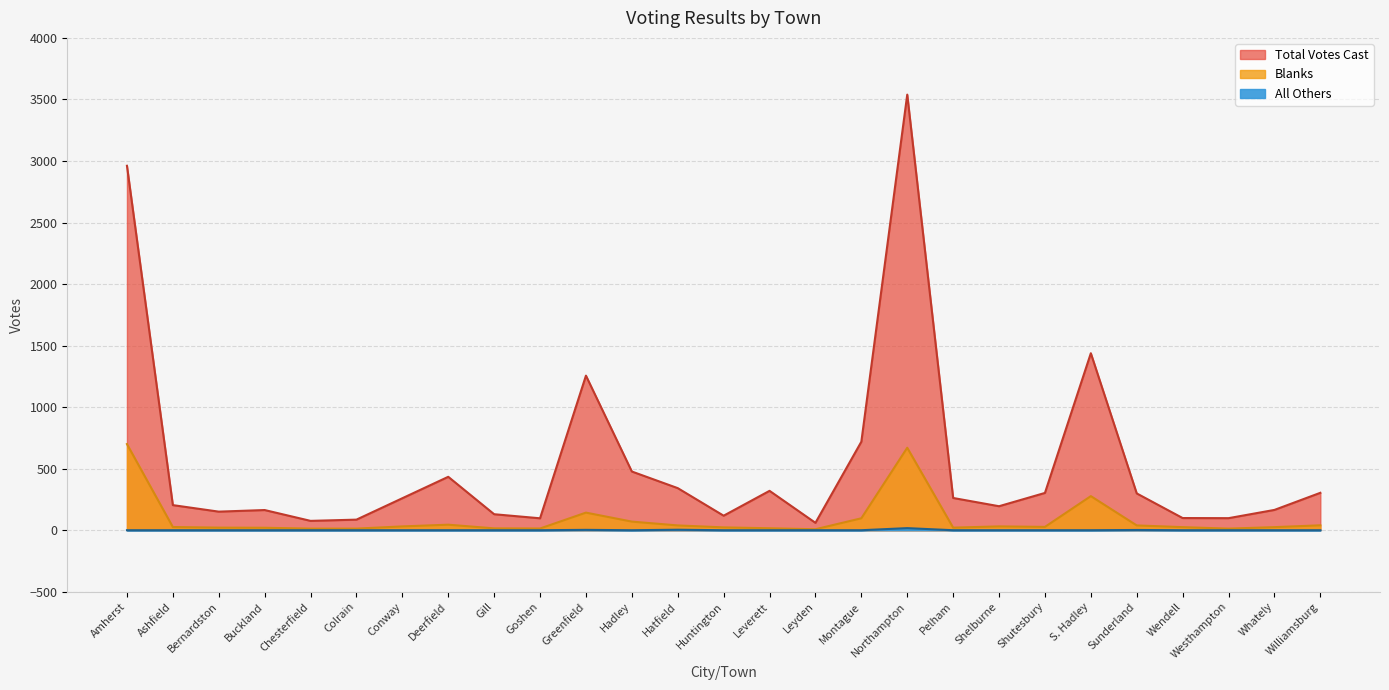

True or false: Total Votes Cast has a value of 97 at Goshen.

True